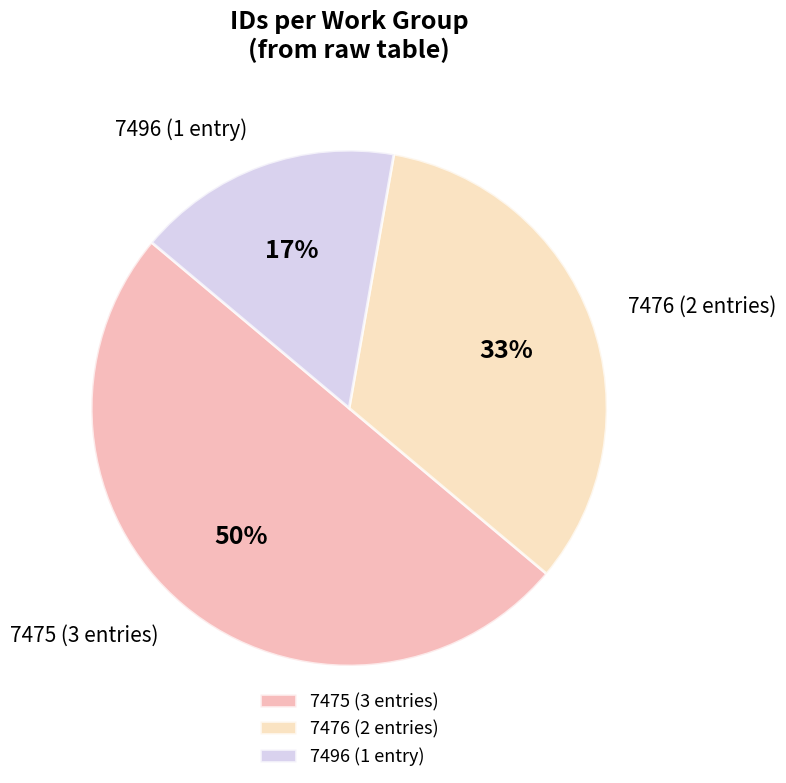

What is the majority slice?

7475 (3 entries)